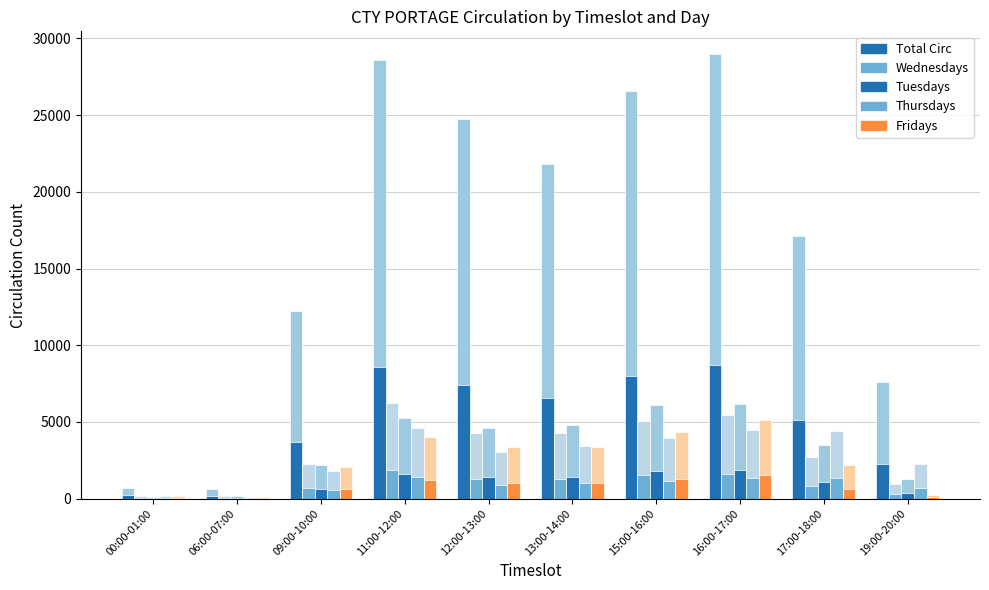

How many values in the Total Circ series are below 6537?

5